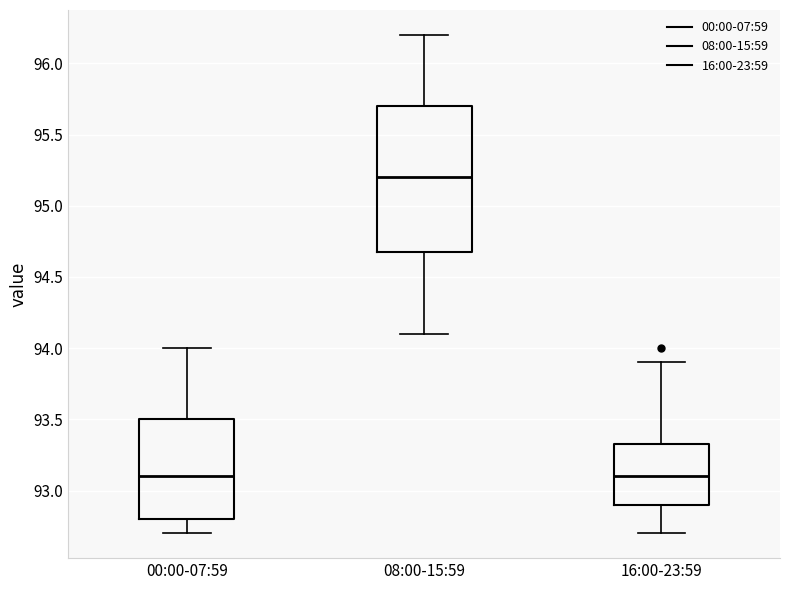

Which box has the highest median line?

08:00-15:59